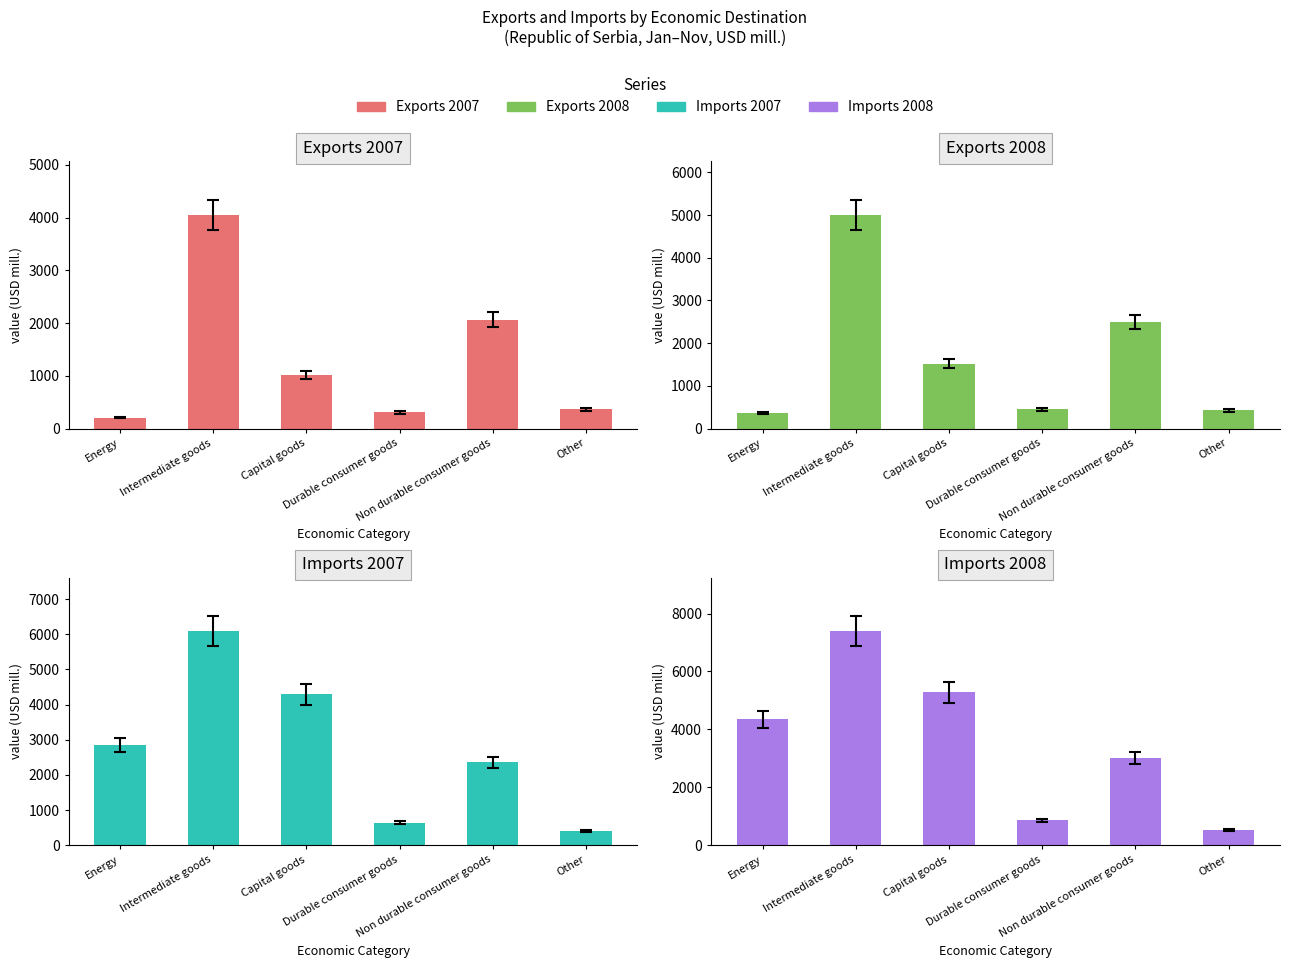

Where does the Exports 2008 series first go above 1516?

Intermediate goods